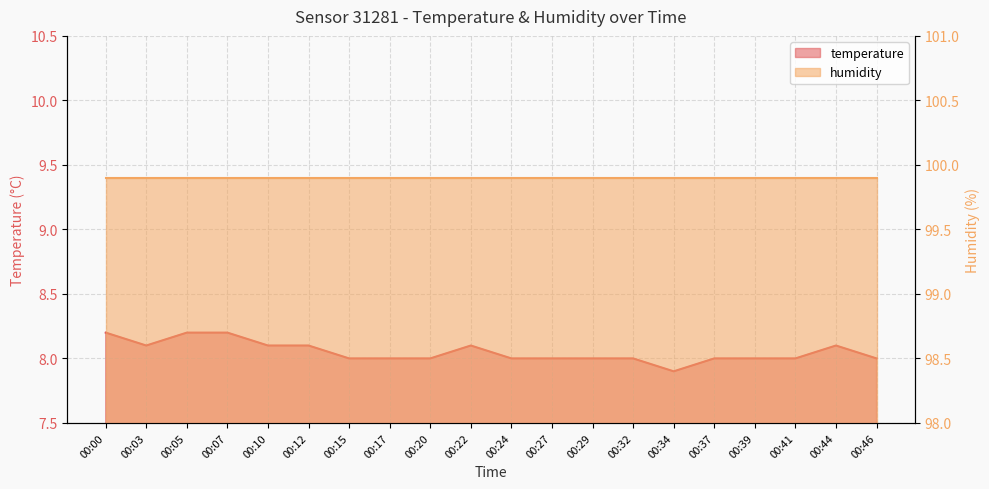

Rank the categories by value from lowest to highest.

00:34, 00:15, 00:17, 00:20, 00:24, 00:27, 00:29, 00:32, 00:37, 00:39, 00:41, 00:46, 00:03, 00:10, 00:12, 00:22, 00:44, 00:00, 00:05, 00:07